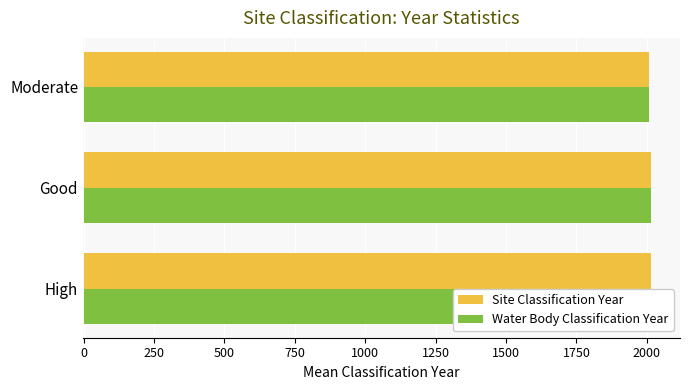

Which series has the largest total across all categories?

Site Classification Year